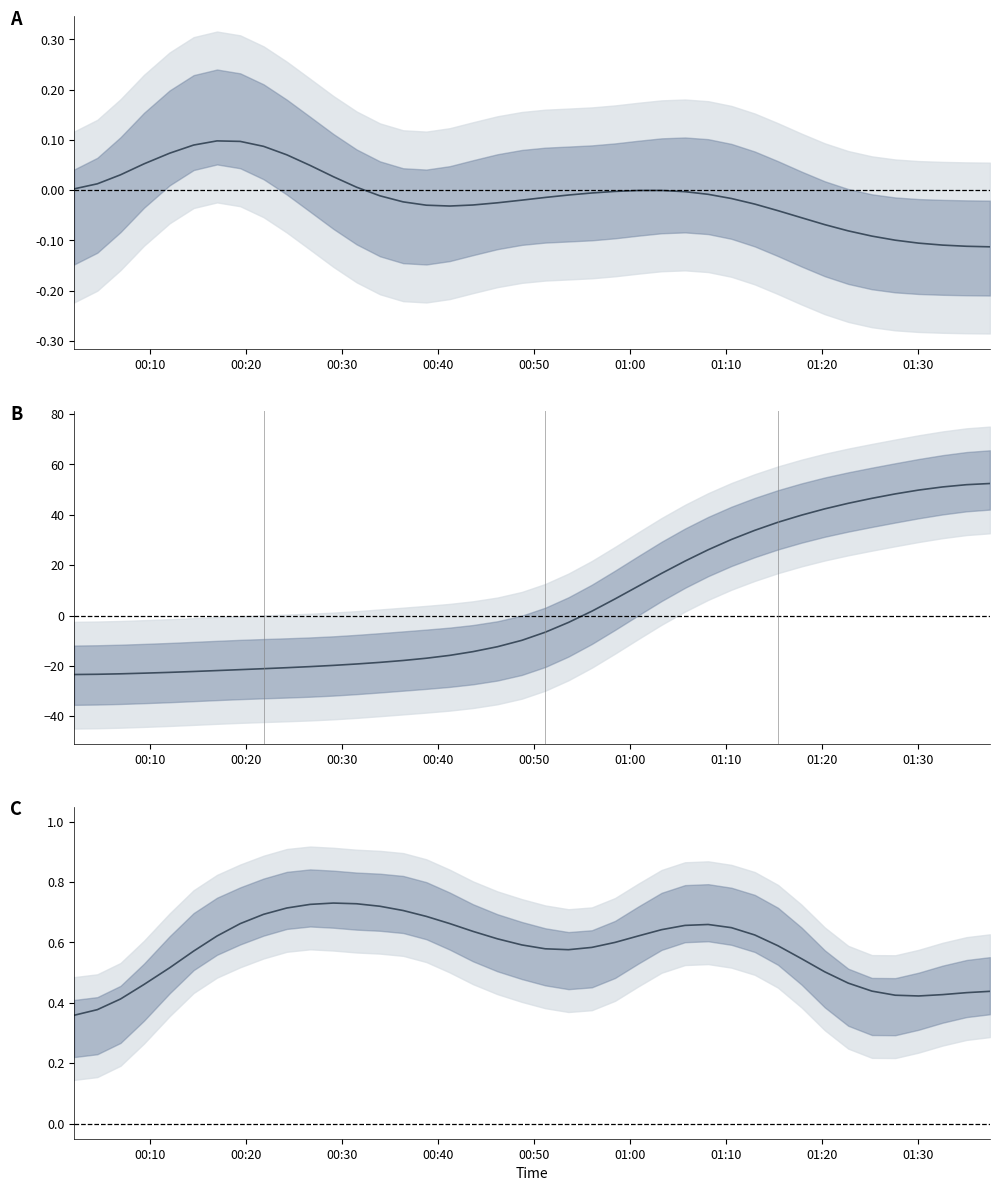

How many interior local valleys does the SDS_P1 (normalized) series have?

1